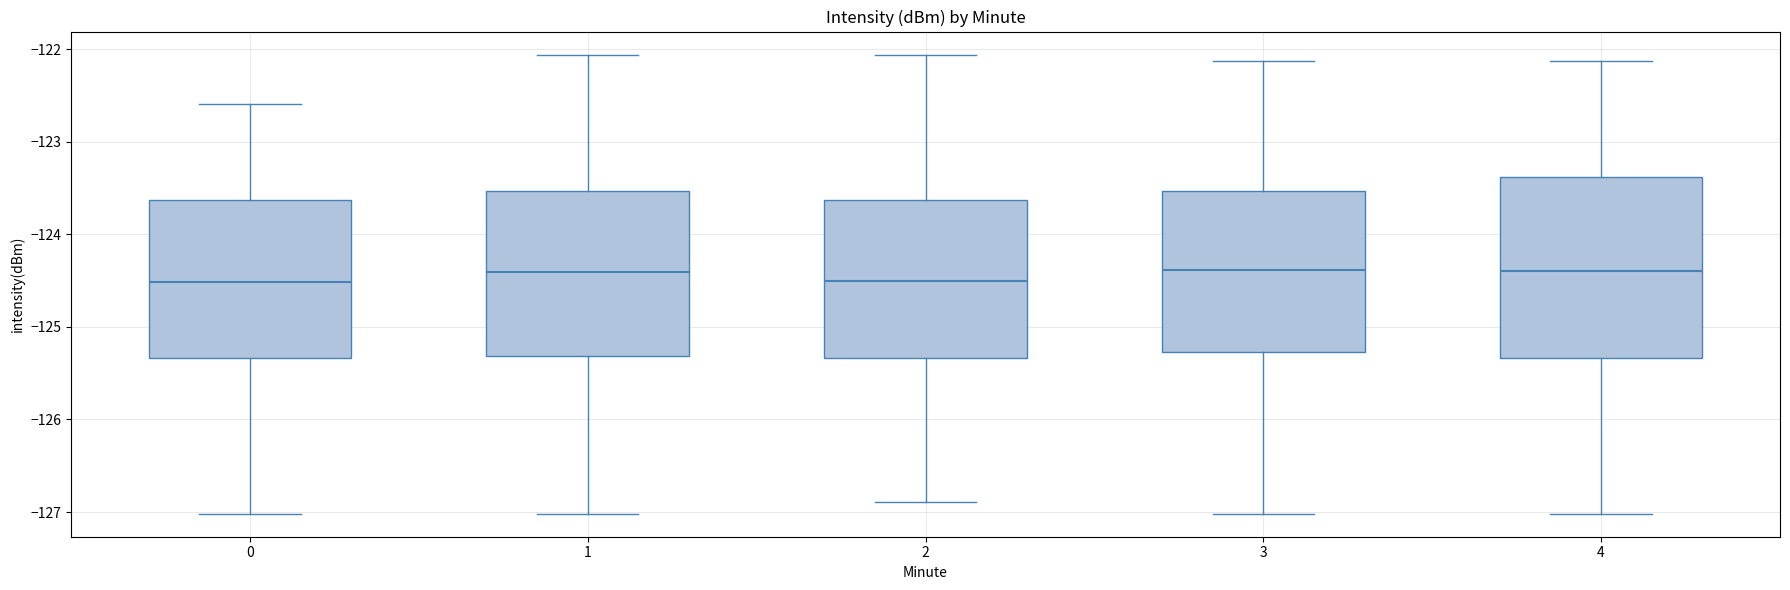

Reading left to right, transcribe this box plot: for each box, give where its median line is, the range the box spans, and where its two whiskers end, as read against the y-axis. The values are not printed on the chart, so give them approximately, as read against the axis.

0: median -124.5, box -125.3 to -123.6, whiskers -127.0 to -122.6
1: median -124.4, box -125.3 to -123.5, whiskers -127.0 to -122.1
2: median -124.5, box -125.3 to -123.6, whiskers -126.9 to -122.1
3: median -124.4, box -125.3 to -123.5, whiskers -127.0 to -122.1
4: median -124.4, box -125.3 to -123.4, whiskers -127.0 to -122.1